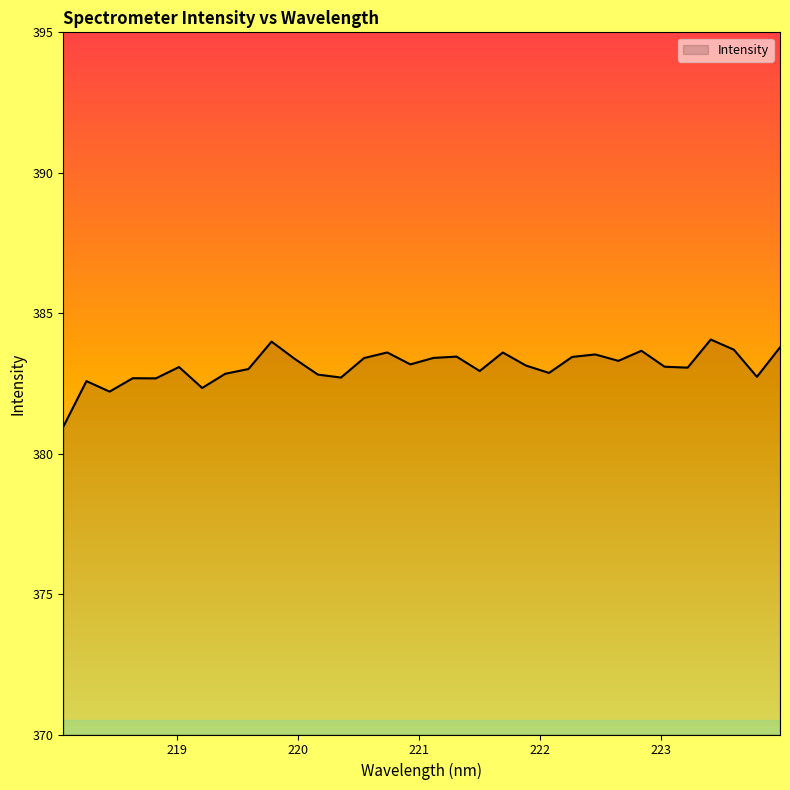

What is the difference between the maximum and minimum values?

3.1